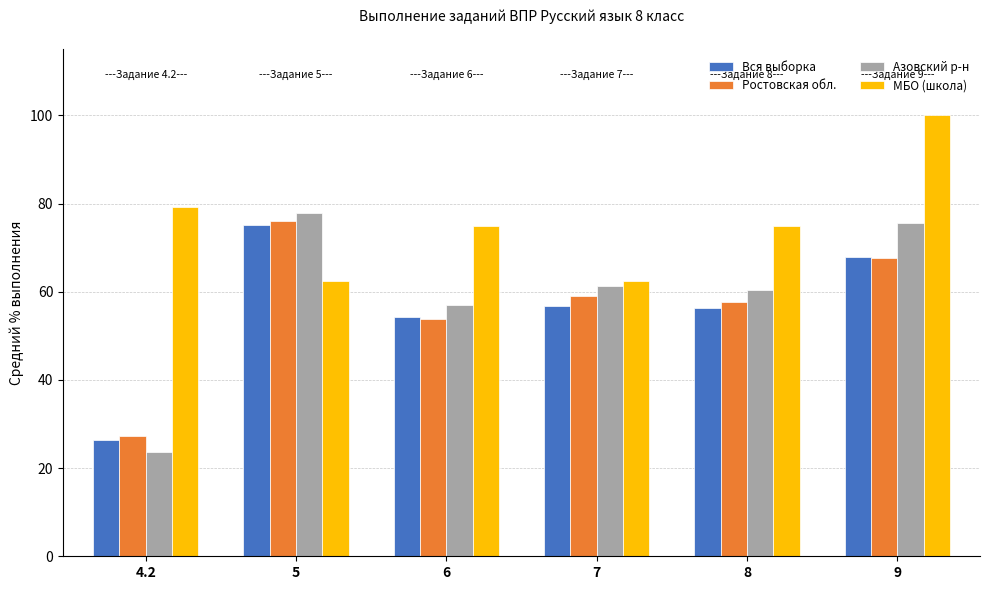

Between 7 and 9, which series saw the biggest shift?

МБО (школа)